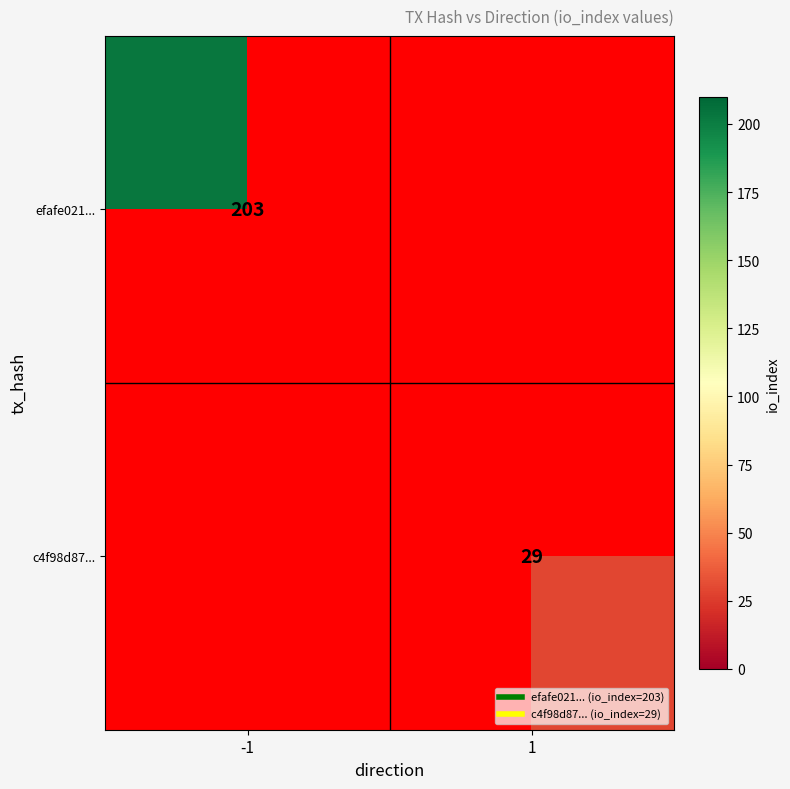

What is the minimum value shown in the chart?

29.0